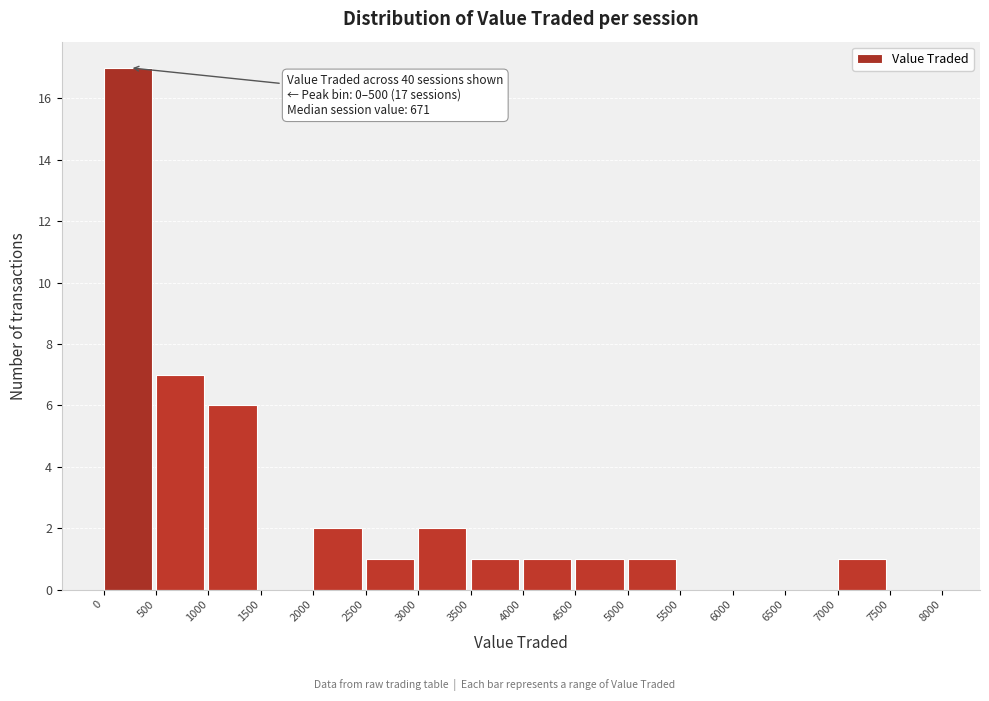

Which range on the x-axis has the tallest bar?

0 to 500